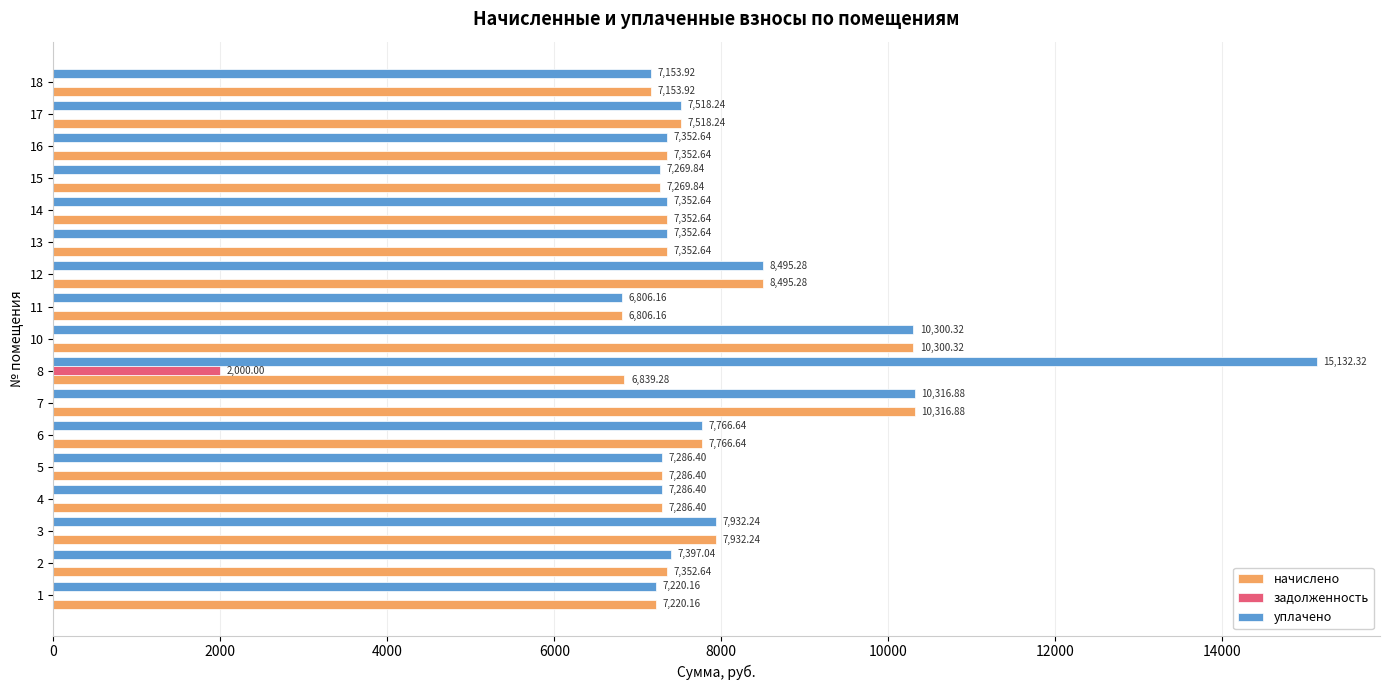

At which category is the sum across all series the highest?

8